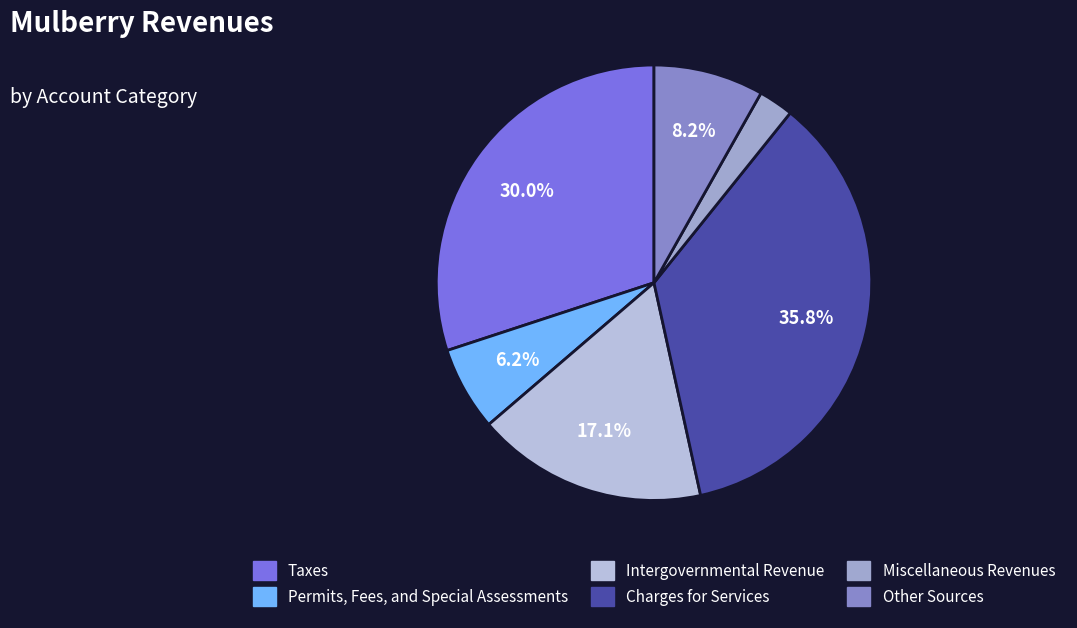

Is it true that Miscellaneous Revenues is 1% of the pie?

False